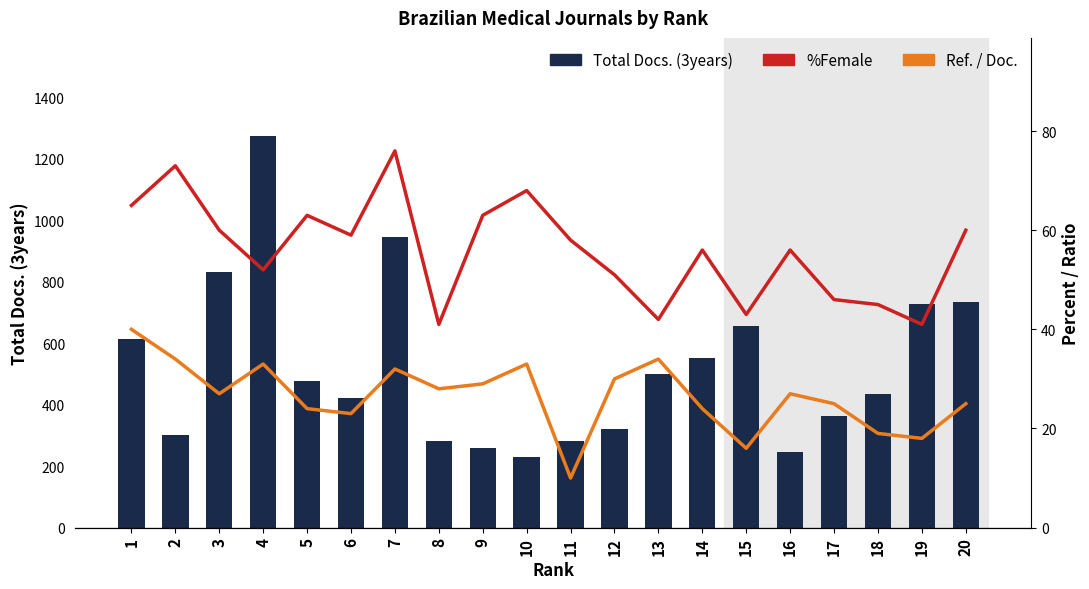

How many values in the Ref. / Doc. series are below 27?

9